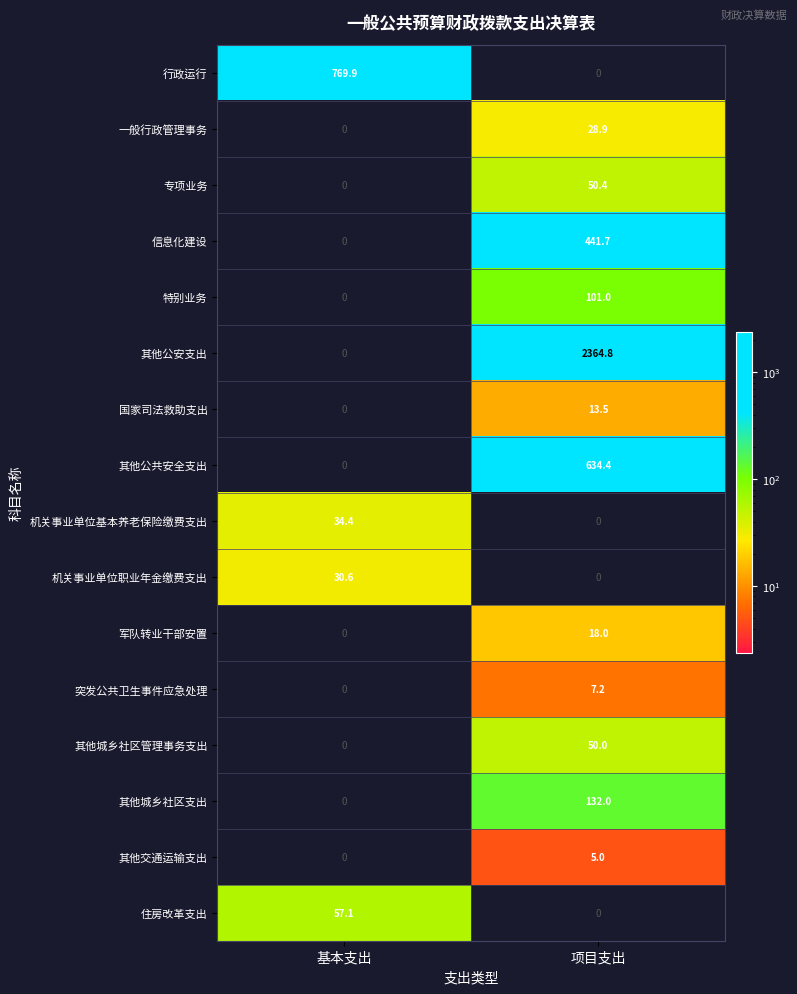

Rank the series by their maximum value, from highest to lowest.

其他公安支出, 行政运行, 其他公共安全支出, 信息化建设, 其他城乡社区支出, 特别业务, 住房改革支出, 专项业务, 其他城乡社区管理事务支出, 机关事业单位基本养老保险缴费支出, 机关事业单位职业年金缴费支出, 一般行政管理事务, 军队转业干部安置, 国家司法救助支出, 突发公共卫生事件应急处理, 其他交通运输支出